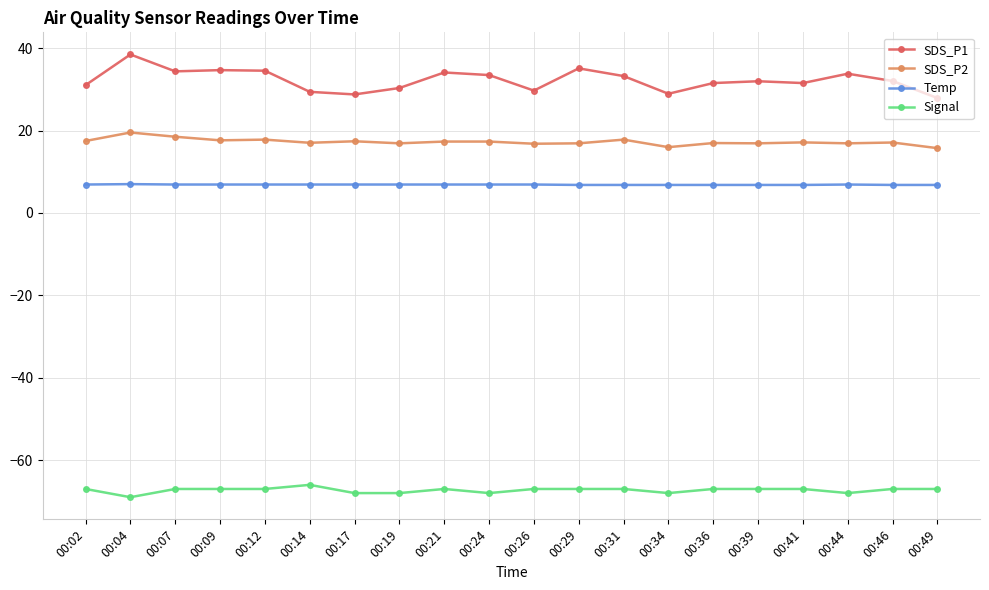

What is the sum of the SDS_P1 values at 00:21 and 00:04?

72.6